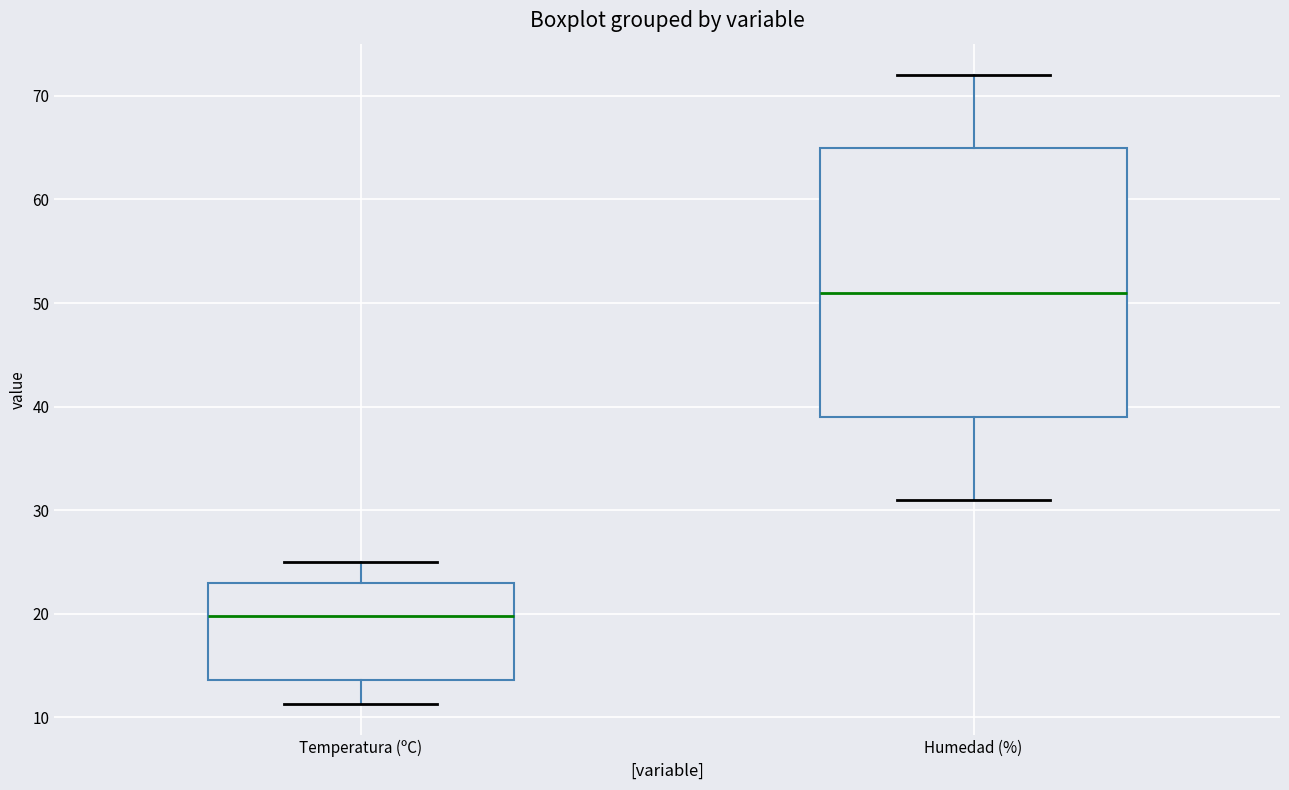

Reading left to right, transcribe this box plot: for each box, give where its median line is, the range the box spans, and where its two whiskers end, as read against the y-axis. The values are not printed on the chart, so give them approximately, as read against the axis.

Temperatura (ºC): median 20, box 14 to 23, whiskers 11 to 25
Humedad (%): median 51, box 39 to 65, whiskers 31 to 72